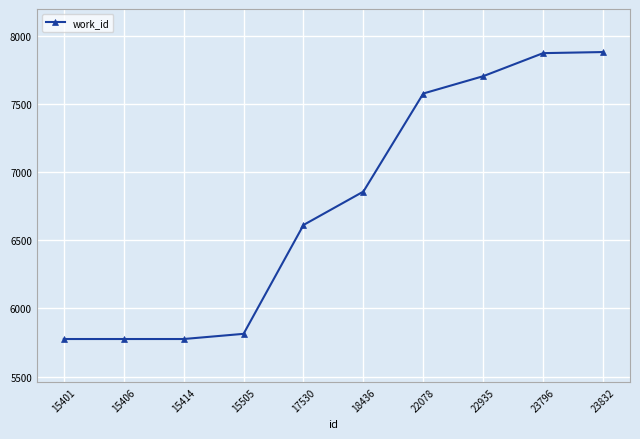

What is the ratio of the value at 15401 to the value at 23832?

0.7